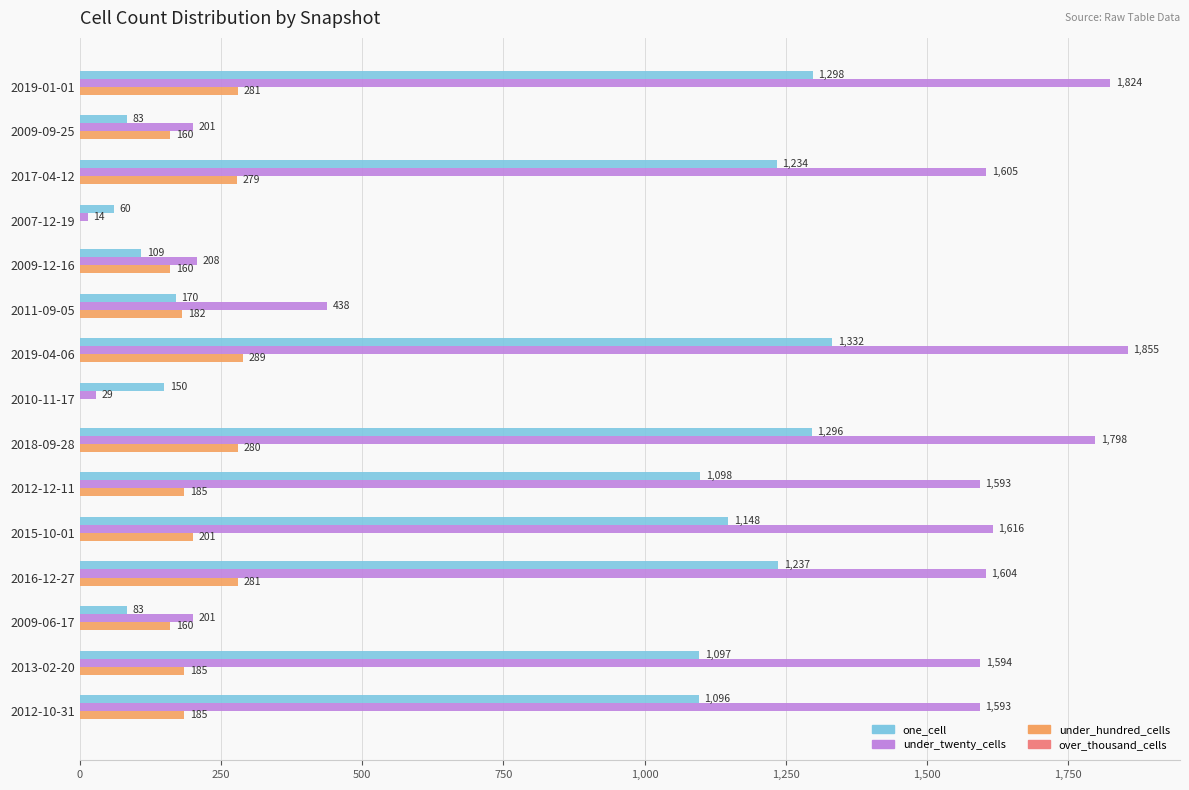

What is the sum of the under_twenty_cells values at 2011-09-05 and 2010-11-17?

467